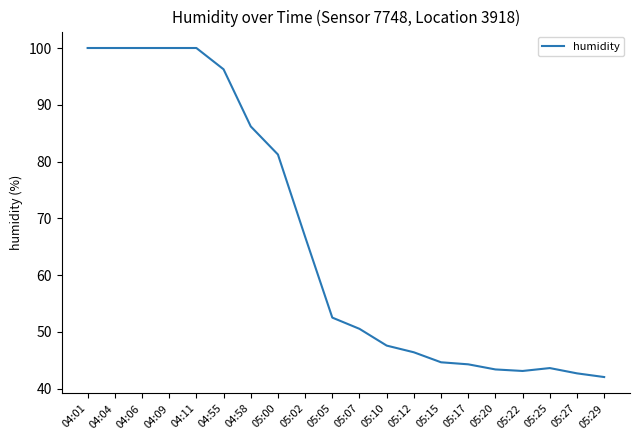

How many lines are shown in the chart?

1